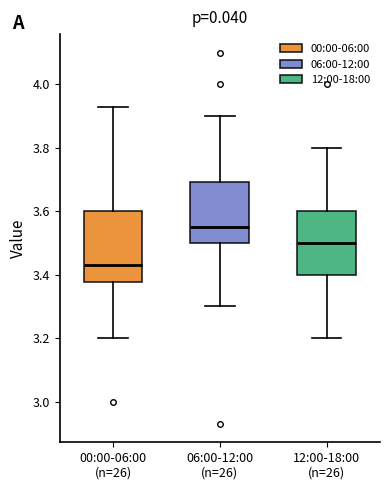

Reading left to right, read every box against the y-axis: the position of its median line, the range the box covers, and the ends of its whiskers. The values are not printed on the chart, so give them approximately, as read against the axis.

00:00-06:00 (n=26): median 3.44, box 3.38 to 3.60, whiskers 3.20 to 3.94
06:00-12:00 (n=26): median 3.56, box 3.50 to 3.70, whiskers 3.30 to 3.90
12:00-18:00 (n=26): median 3.50, box 3.40 to 3.60, whiskers 3.20 to 3.80